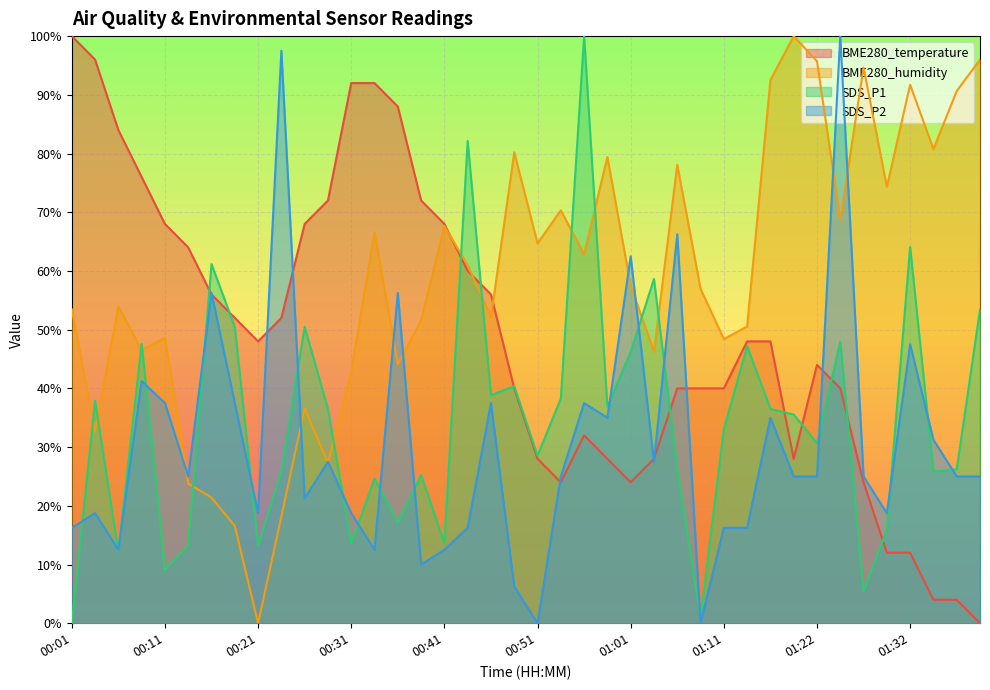

Reading right to left, transcribe all the data shown in this chart.

BME280_temperature: 01:40=0.0	01:37=4.0	01:35=4.0	01:32=12.0	01:30=12.0	01:27=24.0	01:24=40.0	01:22=44.0	01:19=28.0	01:17=48.0	01:14=48.0	01:11=40.0	01:09=40.0	01:06=40.0	01:04=28.0	01:01=24.0	00:58=28.0	00:56=32.0	00:53=24.0	00:51=28.0	00:48=40.0	00:46=56.0	00:43=60.0	00:41=68.0	00:38=72.0	00:36=88.0	00:33=92.0	00:31=92.0	00:28=72.0	00:26=68.0	00:23=52.0	00:21=48.0	00:18=52.0	00:16=56.0	00:13=64.0	00:11=68.0	00:08=76.0	00:06=84.0	00:03=96.0	00:01=100.0
BME280_humidity: 01:40=96.0	01:37=90.6	01:35=80.7	01:32=91.7	01:30=74.3	01:27=94.7	01:24=68.7	01:22=95.7	01:19=100.0	01:17=92.5	01:14=50.5	01:11=48.4	01:09=57.0	01:06=78.1	01:04=46.3	01:01=57.5	00:58=79.4	00:56=62.8	00:53=70.3	00:51=64.7	00:48=80.2	00:46=52.1	00:43=61.0	00:41=67.6	00:38=51.6	00:36=44.1	00:33=66.6	00:31=42.8	00:28=27.3	00:26=36.6	00:23=18.2	00:21=0.0	00:18=16.6	00:16=21.4	00:13=23.8	00:11=48.7	00:08=46.5	00:06=54.0	00:03=32.6	00:01=53.5
SDS_P1: 01:40=53.4	01:37=26.2	01:35=25.8	01:32=64.1	01:30=15.9	01:27=5.4	01:24=48.0	01:22=30.7	01:19=35.5	01:17=36.5	01:14=47.2	01:11=33.0	01:09=1.0	01:06=26.2	01:04=58.6	01:01=46.2	00:58=36.9	00:56=100.0	00:53=38.3	00:51=28.5	00:48=40.4	00:46=38.8	00:43=82.1	00:41=13.6	00:38=25.2	00:36=17.1	00:33=24.7	00:31=13.6	00:28=36.5	00:26=50.5	00:23=25.8	00:21=13.2	00:18=50.5	00:16=61.2	00:13=13.2	00:11=9.1	00:08=47.6	00:06=12.2	00:03=37.9	00:01=0.0
SDS_P2: 01:40=25.0	01:37=25.0	01:35=31.2	01:32=47.5	01:30=18.8	01:27=25.0	01:24=100.0	01:22=25.0	01:19=25.0	01:17=35.0	01:14=16.2	01:11=16.2	01:09=0.0	01:06=66.2	01:04=27.5	01:01=62.5	00:58=35.0	00:56=37.5	00:53=25.0	00:51=0.0	00:48=6.3	00:46=37.5	00:43=16.2	00:41=12.5	00:38=10.0	00:36=56.3	00:33=12.5	00:31=18.8	00:28=27.5	00:26=21.3	00:23=97.5	00:21=18.8	00:18=37.5	00:16=56.3	00:13=25.0	00:11=37.5	00:08=41.3	00:06=12.5	00:03=18.8	00:01=16.2